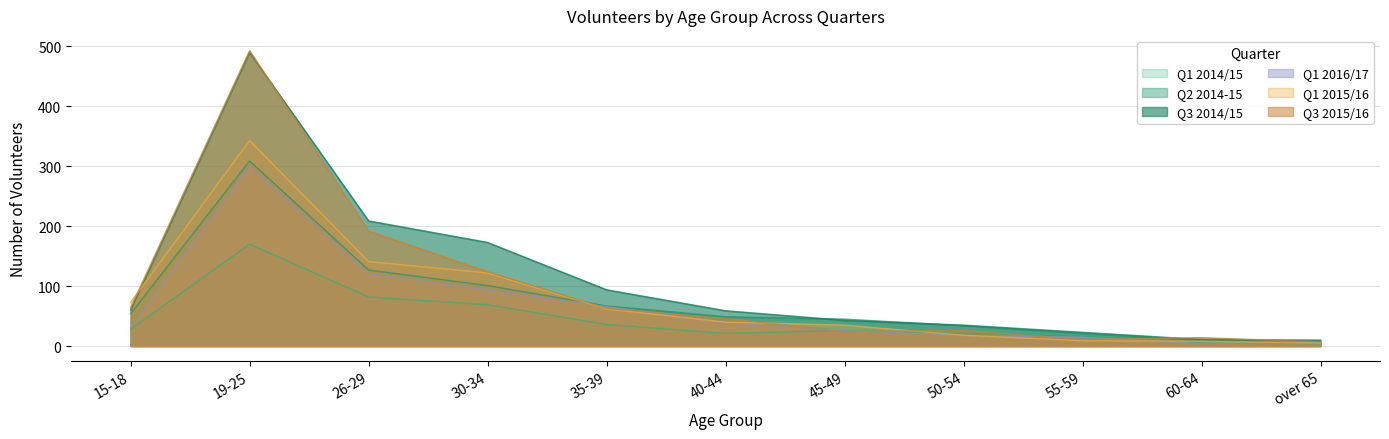

Between 40-44 and over 65, which is larger?

40-44